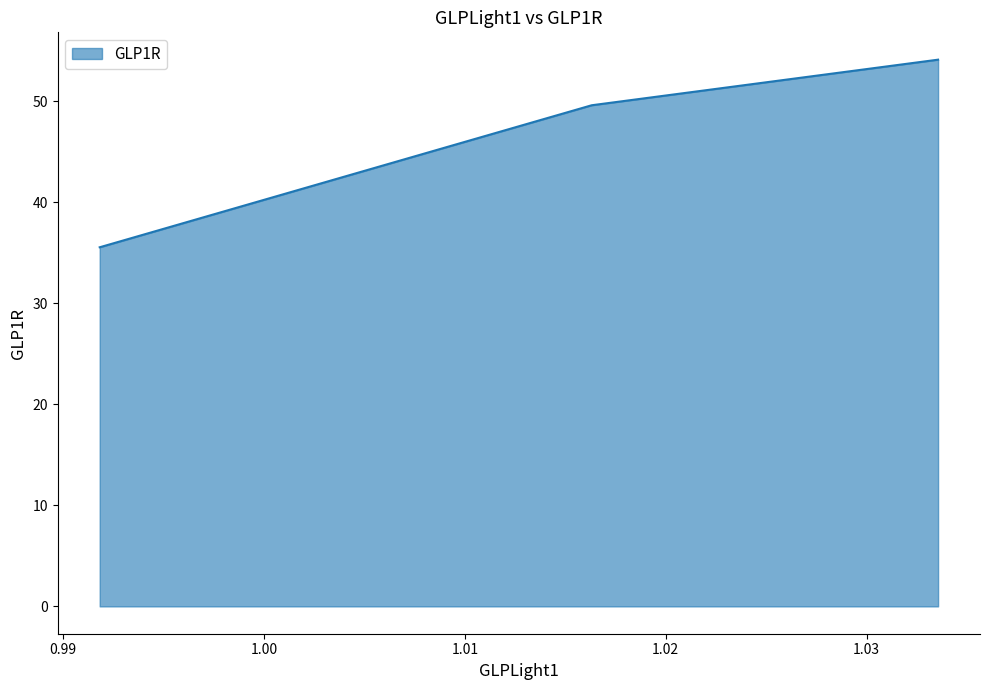

What is the average value?

46.4